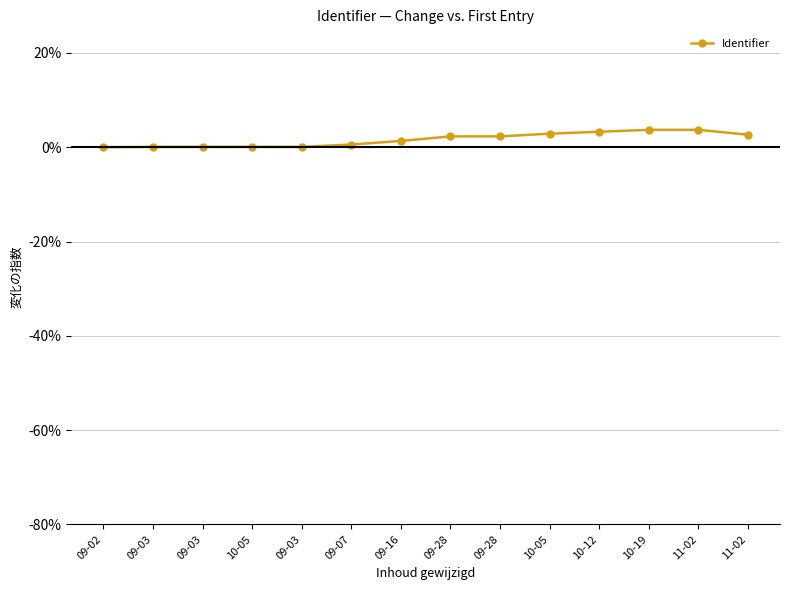

What is the difference between the maximum and minimum values?

3.7